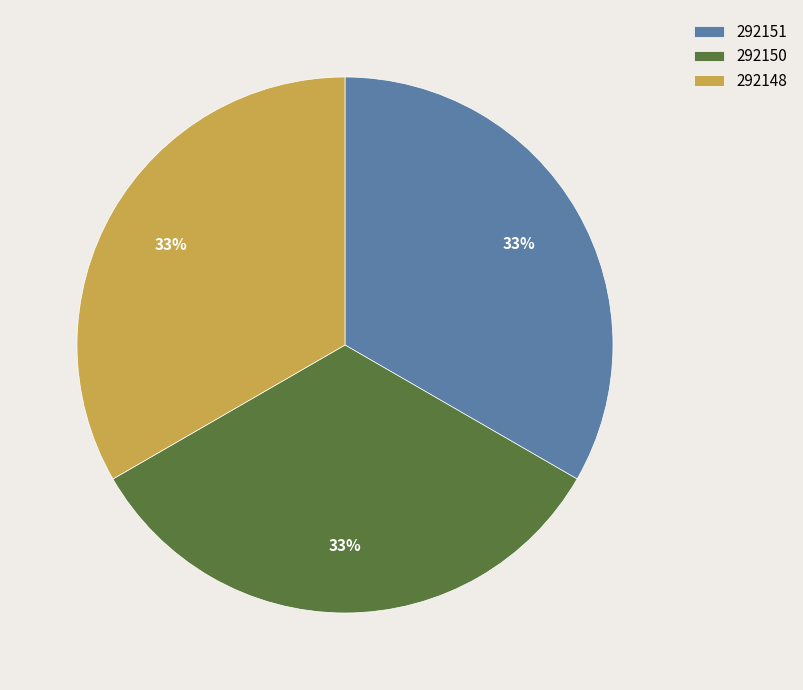

To the nearest percent, what is the average slice percentage?

33%